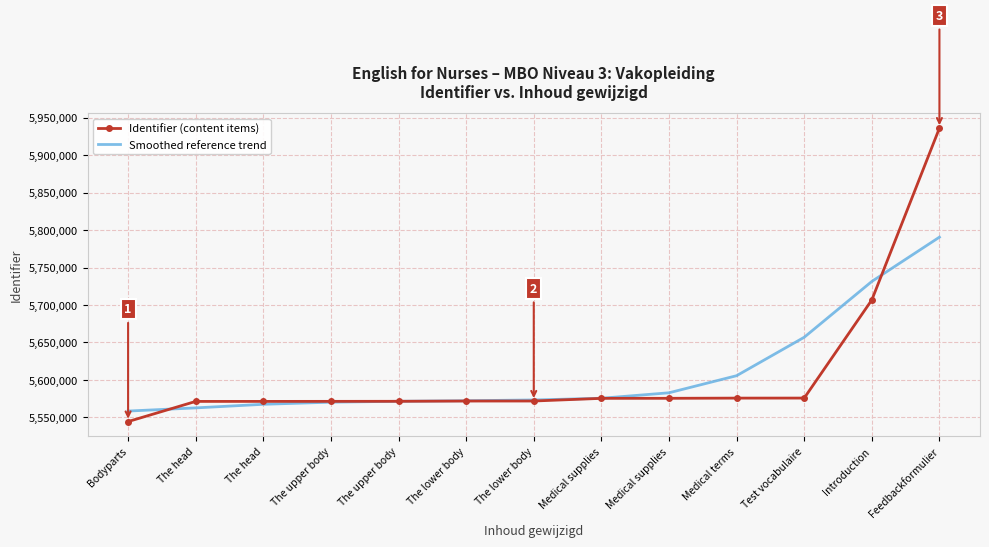

Reading right to left, what are all the values shown in this chart?

Identifier (content items): 5935939	5706731	5575827	5575774	5575515	5575455	5571900	5571868	5571518	5571446	5571380	5571377	5544484
Smoothed reference trend: 5790481	5731397	5656943	5605675	5582873	5575590	5573320	5572271	5571542	5570361	5567525	5562727	5558502